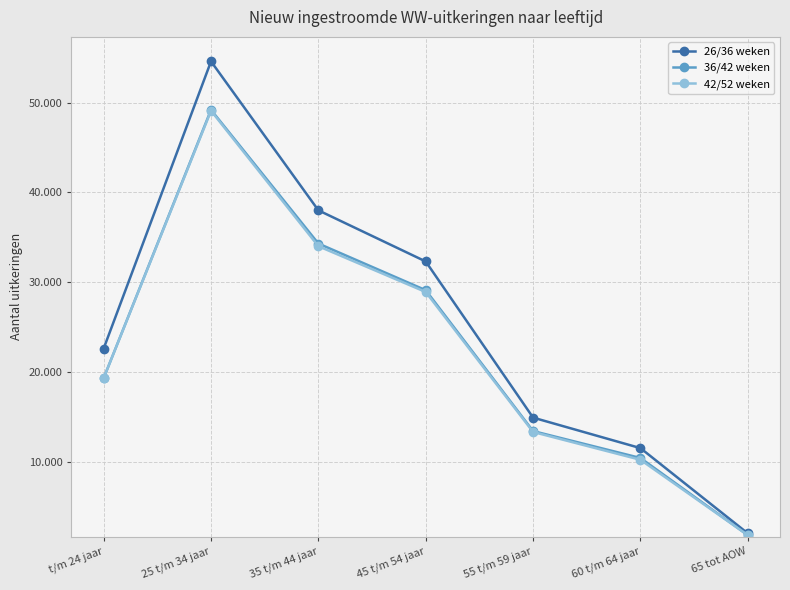

What is the difference between the 42/52 weken values at 45 t/m 54 jaar and t/m 24 jaar?

9600